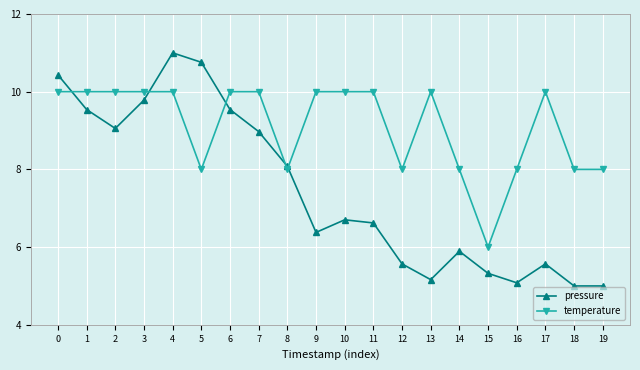

At which category does pressure reach its first local valley?

2